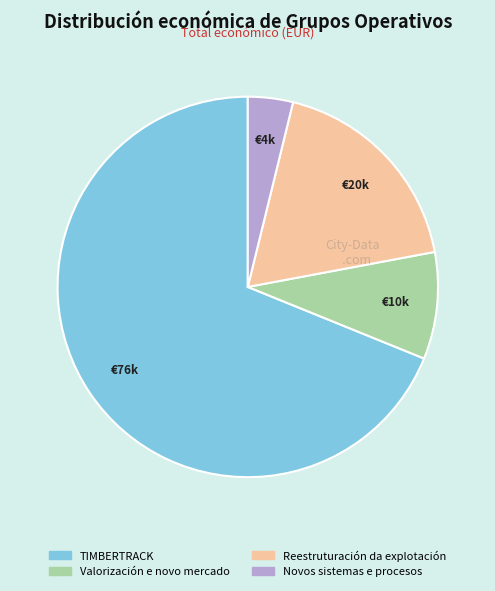

Is the sum of Valorización e novo mercado and Reestruturación da explotación greater than half?

No